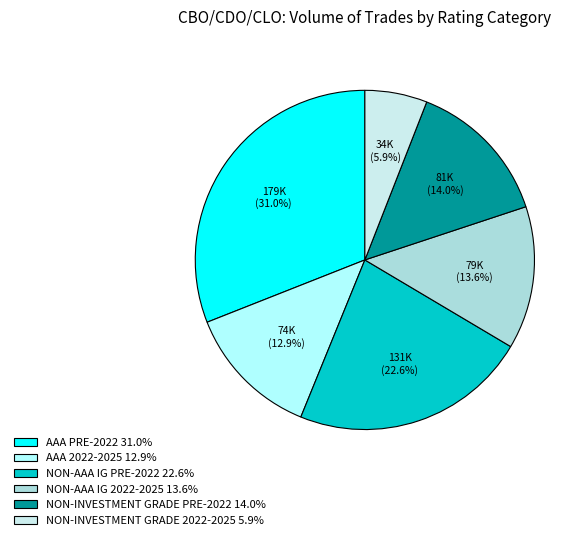

To the nearest percent, what is the difference between the NON-INVESTMENT GRADE PRE-2022 and NON-AAA IG PRE-2022 slice percentages?

9%